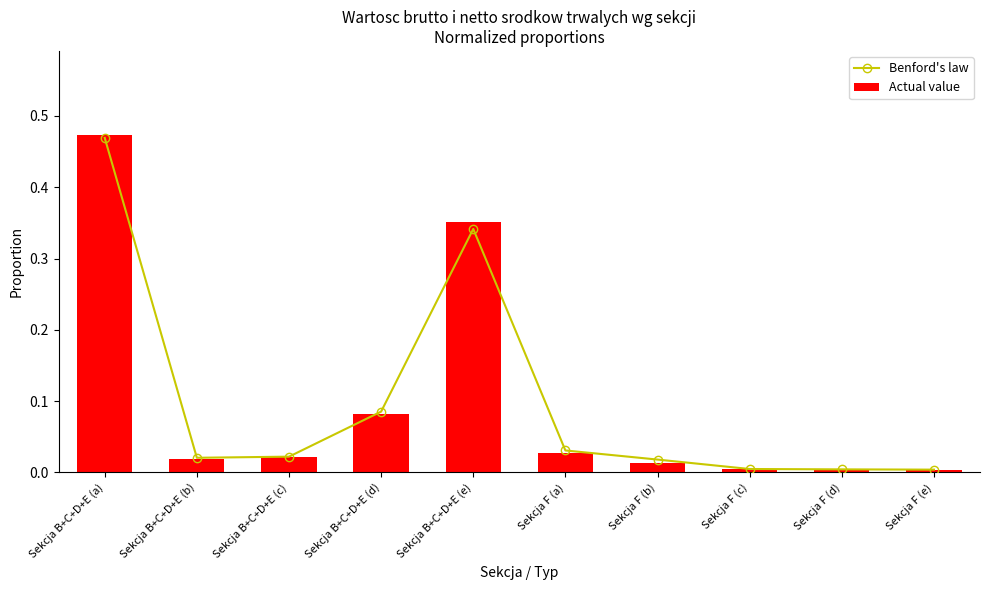

What is the greatest value displayed?

0.5